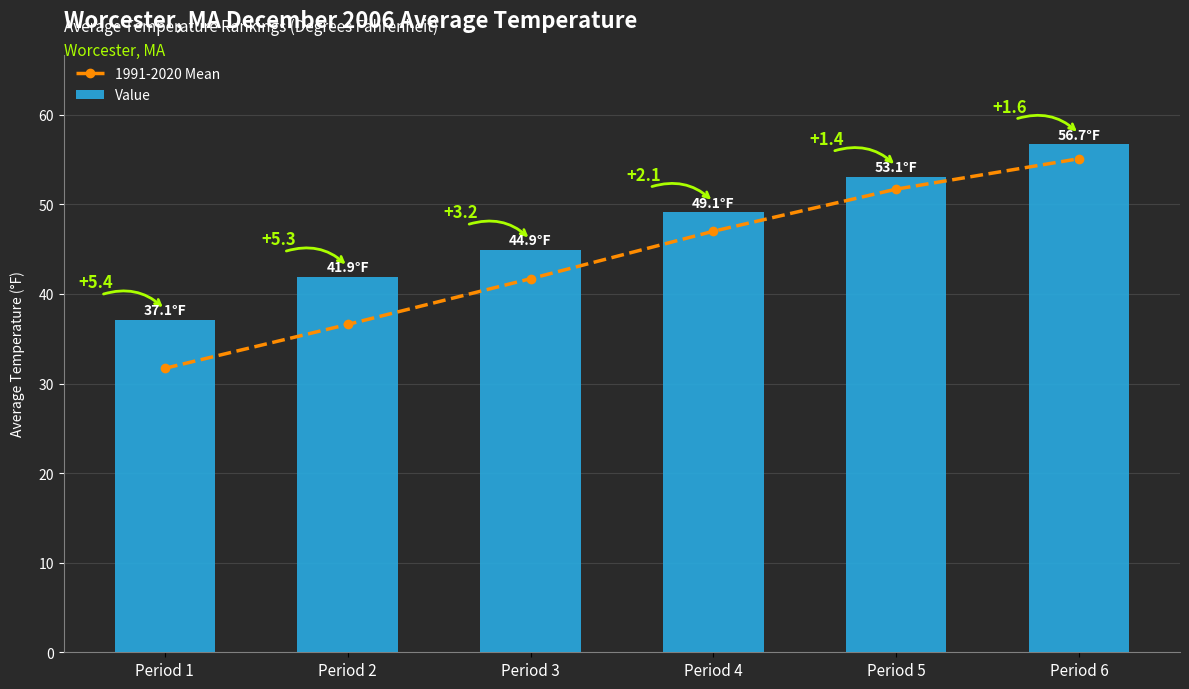

Which series has the largest total across all categories?

Value